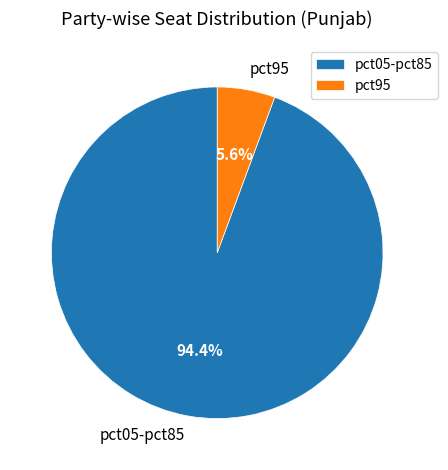

What percentage is the pct95 slice, to the nearest percent?

6%